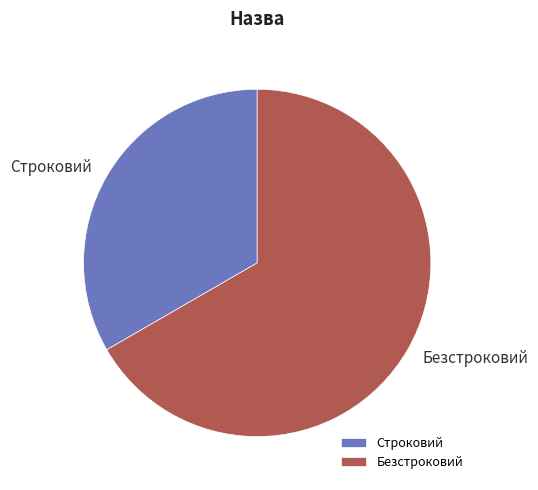

Do Безстроковий and Строковий together represent more than half of the pie?

Yes